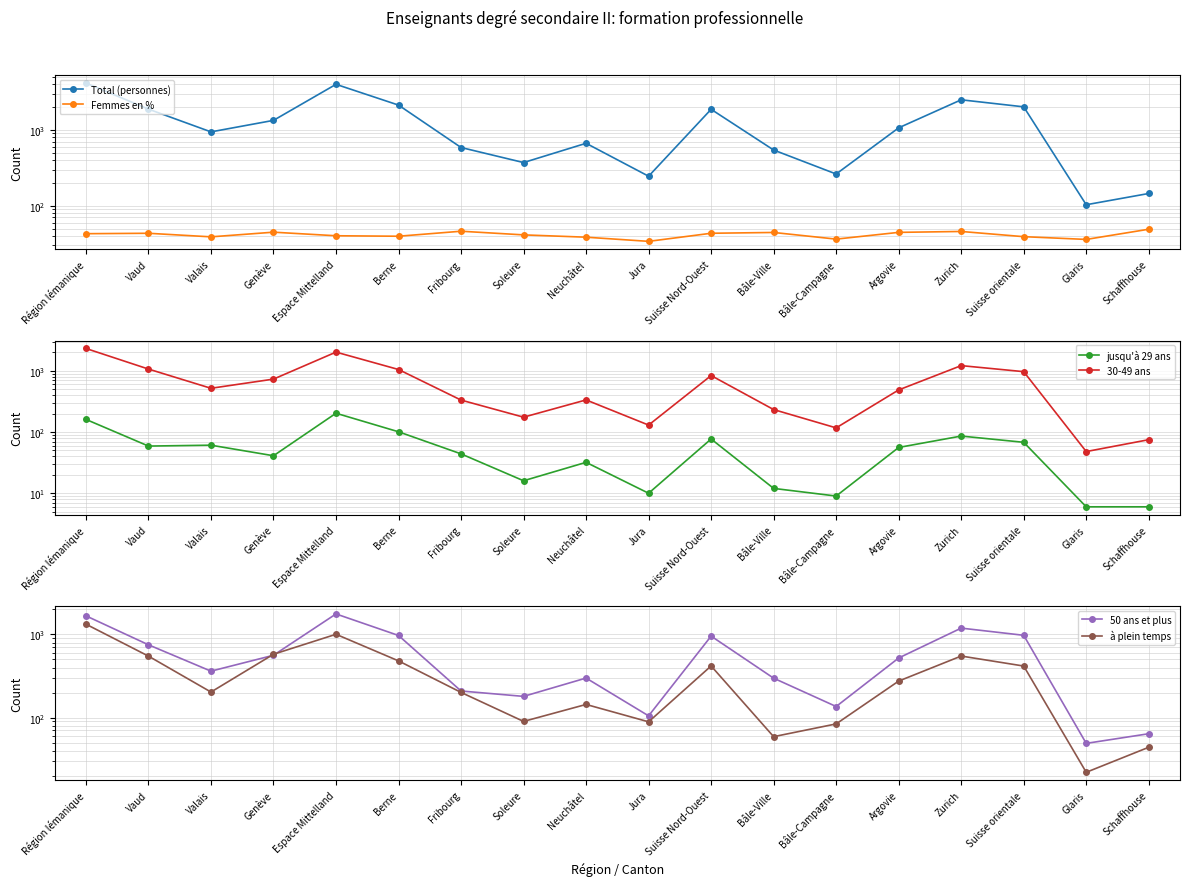

Does the chart display data point markers on the line(s)?

Yes